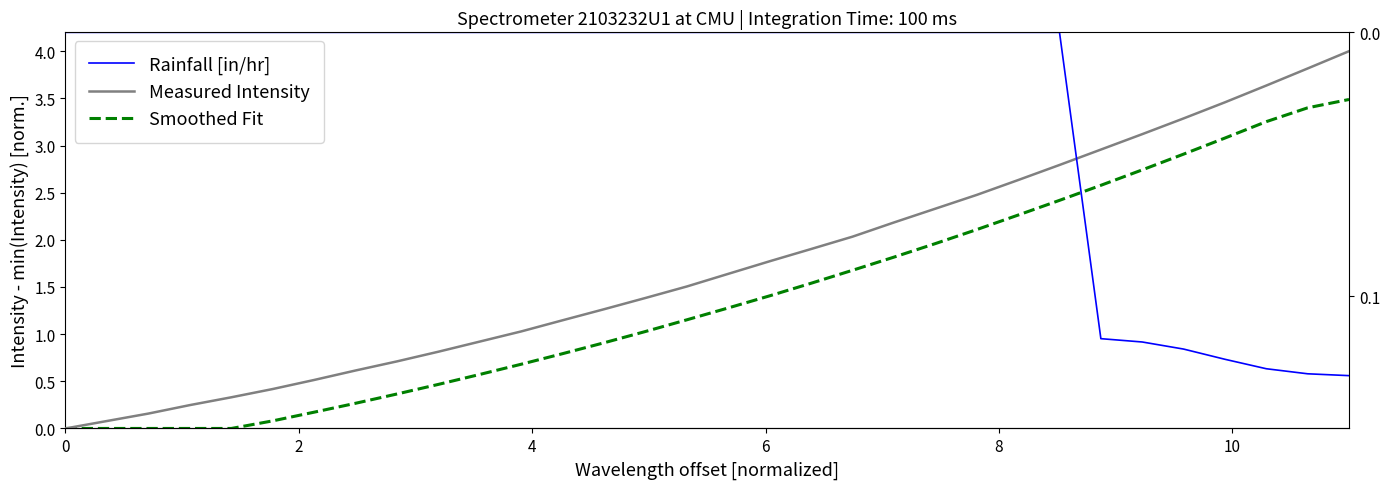

Which series has the largest total across all categories?

Measured Intensity